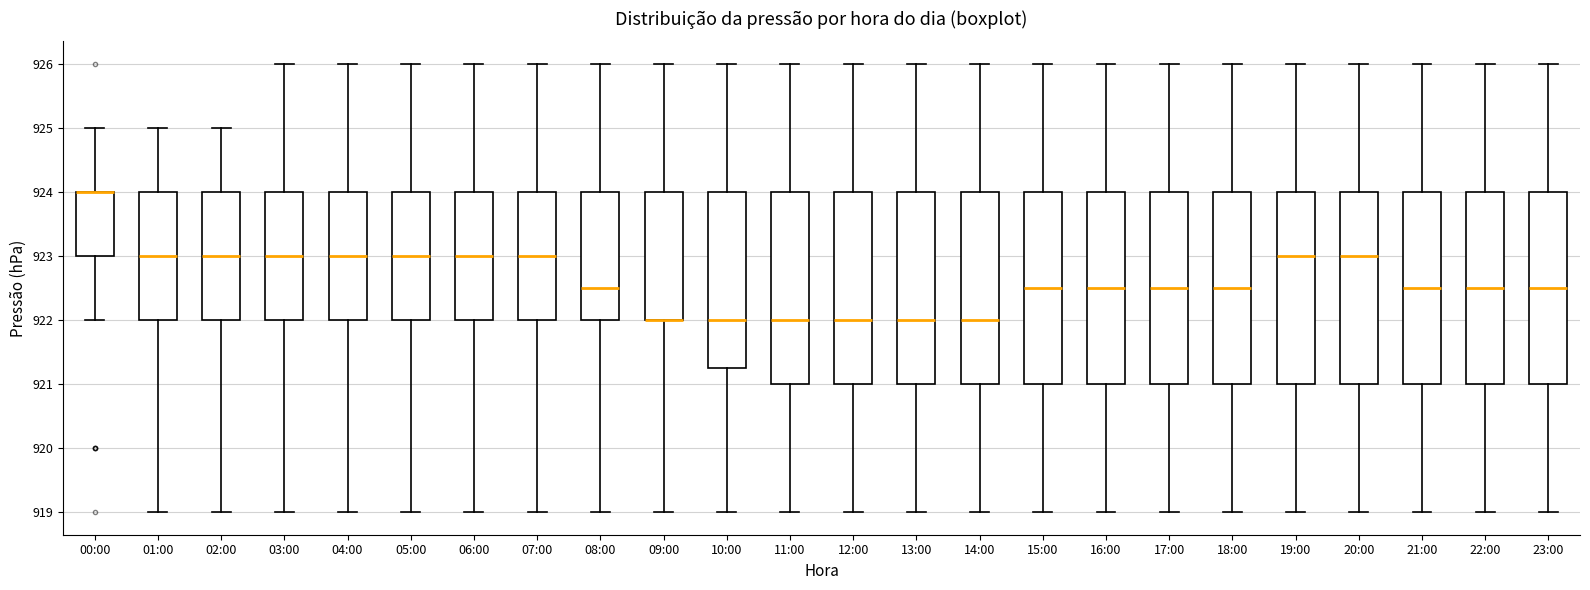

Reading left to right, transcribe this box plot: for each box, give where its median line is, the range the box spans, and where its two whiskers end, as read against the y-axis. The values are not printed on the chart, so give them approximately, as read against the axis.

00:00: median 924.0 (drawn on the box's upper edge), box 923.0 to 924.0, whiskers 922.0 to 925.0
01:00: median 923.0, box 922.0 to 924.0, whiskers 919.0 to 925.0
02:00: median 923.0, box 922.0 to 924.0, whiskers 919.0 to 925.0
03:00: median 923.0, box 922.0 to 924.0, whiskers 919.0 to 926.0
04:00: median 923.0, box 922.0 to 924.0, whiskers 919.0 to 926.0
05:00: median 923.0, box 922.0 to 924.0, whiskers 919.0 to 926.0
06:00: median 923.0, box 922.0 to 924.0, whiskers 919.0 to 926.0
07:00: median 923.0, box 922.0 to 924.0, whiskers 919.0 to 926.0
08:00: median 922.5, box 922.0 to 924.0, whiskers 919.0 to 926.0
09:00: median 922.0 (drawn on the box's lower edge), box 922.0 to 924.0, whiskers 919.0 to 926.0
10:00: median 922.0, box 921.3 to 924.0, whiskers 919.0 to 926.0
11:00: median 922.0, box 921.0 to 924.0, whiskers 919.0 to 926.0
12:00: median 922.0, box 921.0 to 924.0, whiskers 919.0 to 926.0
13:00: median 922.0, box 921.0 to 924.0, whiskers 919.0 to 926.0
14:00: median 922.0, box 921.0 to 924.0, whiskers 919.0 to 926.0
15:00: median 922.5, box 921.0 to 924.0, whiskers 919.0 to 926.0
16:00: median 922.5, box 921.0 to 924.0, whiskers 919.0 to 926.0
17:00: median 922.5, box 921.0 to 924.0, whiskers 919.0 to 926.0
18:00: median 922.5, box 921.0 to 924.0, whiskers 919.0 to 926.0
19:00: median 923.0, box 921.0 to 924.0, whiskers 919.0 to 926.0
20:00: median 923.0, box 921.0 to 924.0, whiskers 919.0 to 926.0
21:00: median 922.5, box 921.0 to 924.0, whiskers 919.0 to 926.0
22:00: median 922.5, box 921.0 to 924.0, whiskers 919.0 to 926.0
23:00: median 922.5, box 921.0 to 924.0, whiskers 919.0 to 926.0